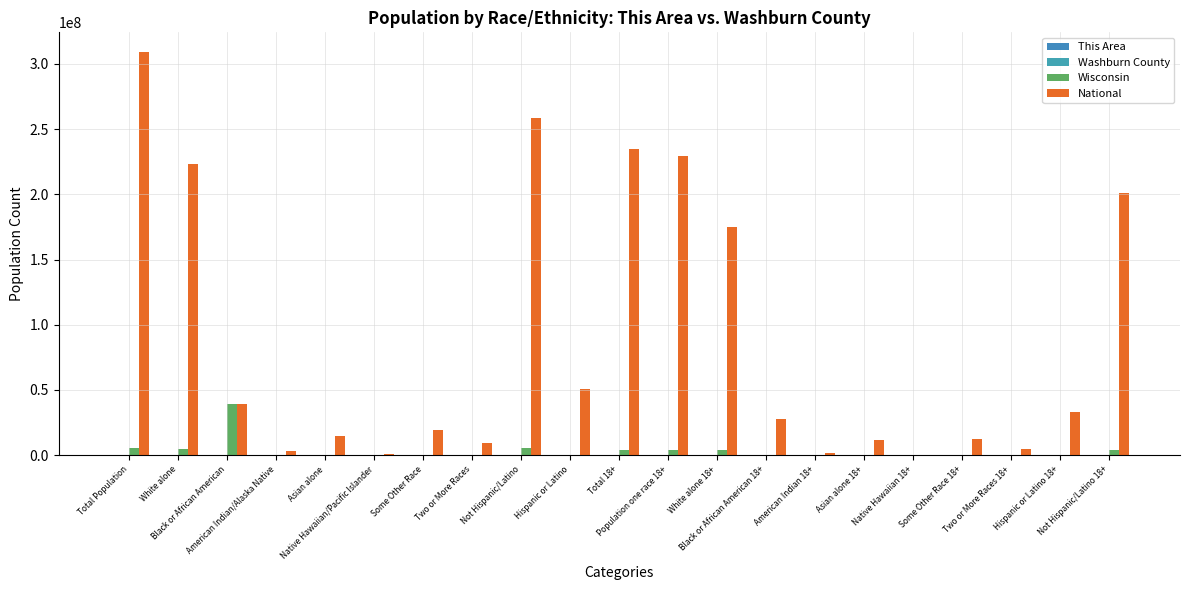

At which label does National first exceed 28088003?

Total Population